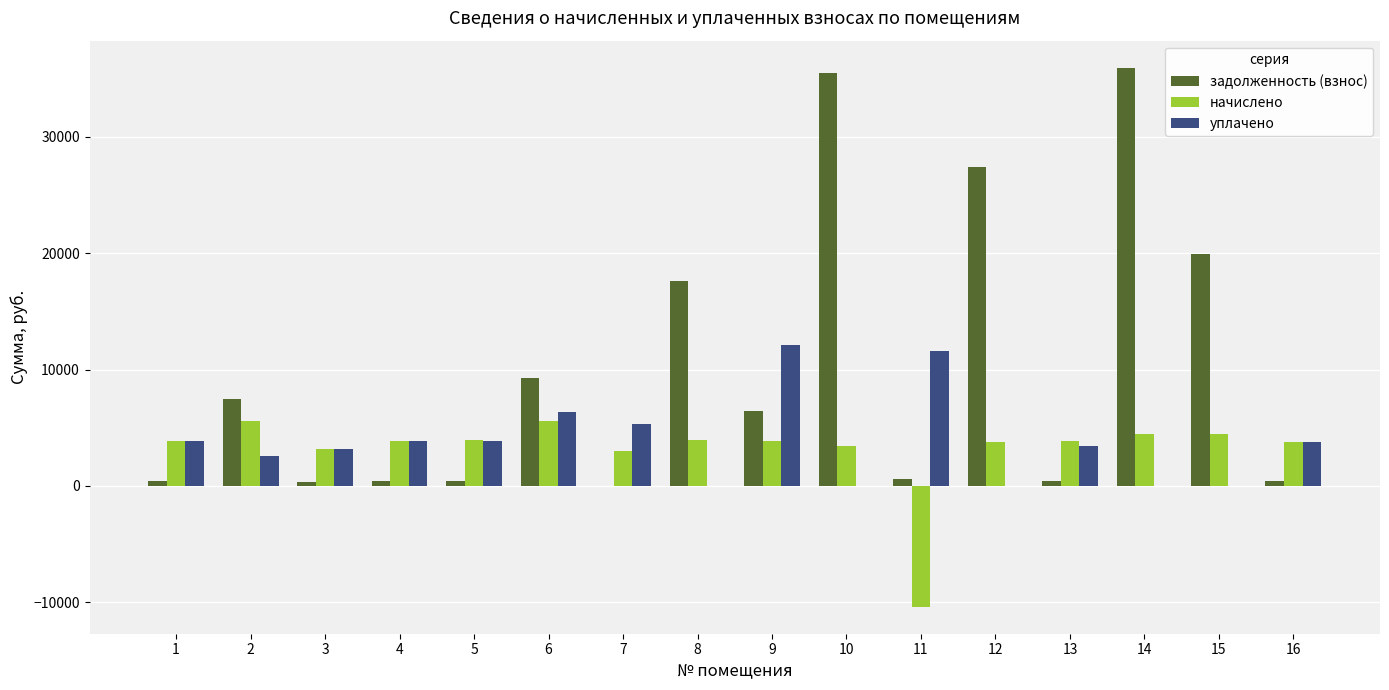

Are the bars grouped side by side (vs. stacked)?

Yes